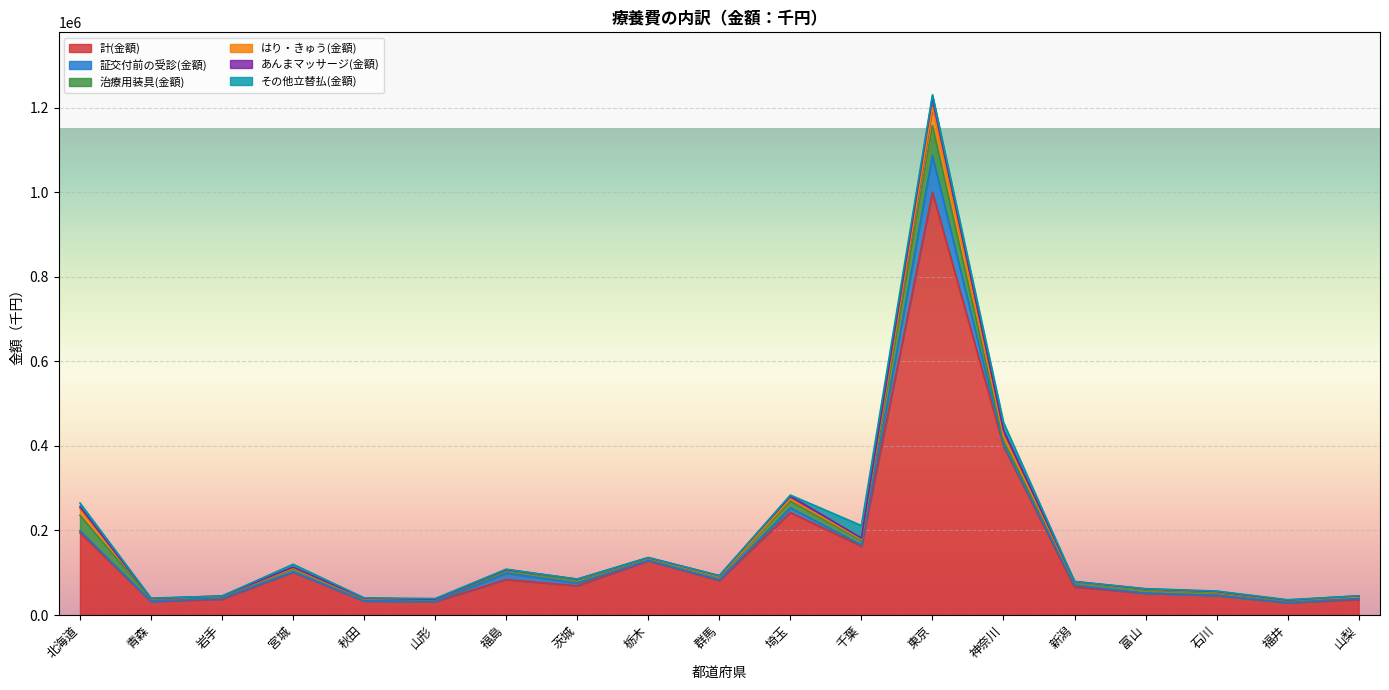

What is the approximate value of はり・きゅう(金額) at 富山?

2438.2